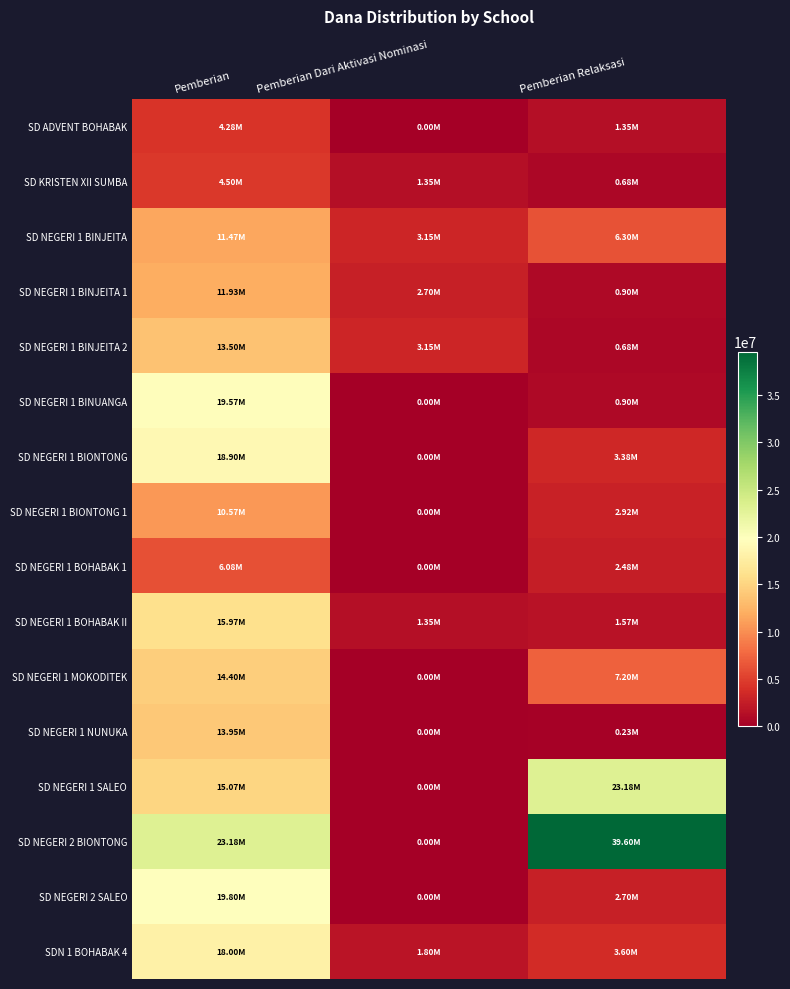

Reading left to right, extract all data points from this chart.

SD ADVENT BOHABAK: Pemberian=4275000	Pemberian Dari Aktivasi Nominasi=0	Pemberian Relaksasi=1350000
SD KRISTEN XII SUMBA: Pemberian=4500000	Pemberian Dari Aktivasi Nominasi=1350000	Pemberian Relaksasi=675000
SD NEGERI 1 BINJEITA: Pemberian=11475000	Pemberian Dari Aktivasi Nominasi=3150000	Pemberian Relaksasi=6300000
SD NEGERI 1 BINJEITA 1: Pemberian=11925000	Pemberian Dari Aktivasi Nominasi=2700000	Pemberian Relaksasi=900000
SD NEGERI 1 BINJEITA 2: Pemberian=13500000	Pemberian Dari Aktivasi Nominasi=3150000	Pemberian Relaksasi=675000
SD NEGERI 1 BINUANGA: Pemberian=19575000	Pemberian Dari Aktivasi Nominasi=0	Pemberian Relaksasi=900000
SD NEGERI 1 BIONTONG: Pemberian=18900000	Pemberian Dari Aktivasi Nominasi=0	Pemberian Relaksasi=3375000
SD NEGERI 1 BIONTONG 1: Pemberian=10575000	Pemberian Dari Aktivasi Nominasi=0	Pemberian Relaksasi=2925000
SD NEGERI 1 BOHABAK 1: Pemberian=6075000	Pemberian Dari Aktivasi Nominasi=0	Pemberian Relaksasi=2475000
SD NEGERI 1 BOHABAK II: Pemberian=15975000	Pemberian Dari Aktivasi Nominasi=1350000	Pemberian Relaksasi=1575000
SD NEGERI 1 MOKODITEK: Pemberian=14400000	Pemberian Dari Aktivasi Nominasi=0	Pemberian Relaksasi=7200000
SD NEGERI 1 NUNUKA: Pemberian=13950000	Pemberian Dari Aktivasi Nominasi=0	Pemberian Relaksasi=225000
SD NEGERI 1 SALEO: Pemberian=15075000	Pemberian Dari Aktivasi Nominasi=0	Pemberian Relaksasi=23175000
SD NEGERI 2 BIONTONG: Pemberian=23175000	Pemberian Dari Aktivasi Nominasi=0	Pemberian Relaksasi=39600000
SD NEGERI 2 SALEO: Pemberian=19800000	Pemberian Dari Aktivasi Nominasi=0	Pemberian Relaksasi=2700000
SDN 1 BOHABAK 4: Pemberian=18000000	Pemberian Dari Aktivasi Nominasi=1800000	Pemberian Relaksasi=3600000